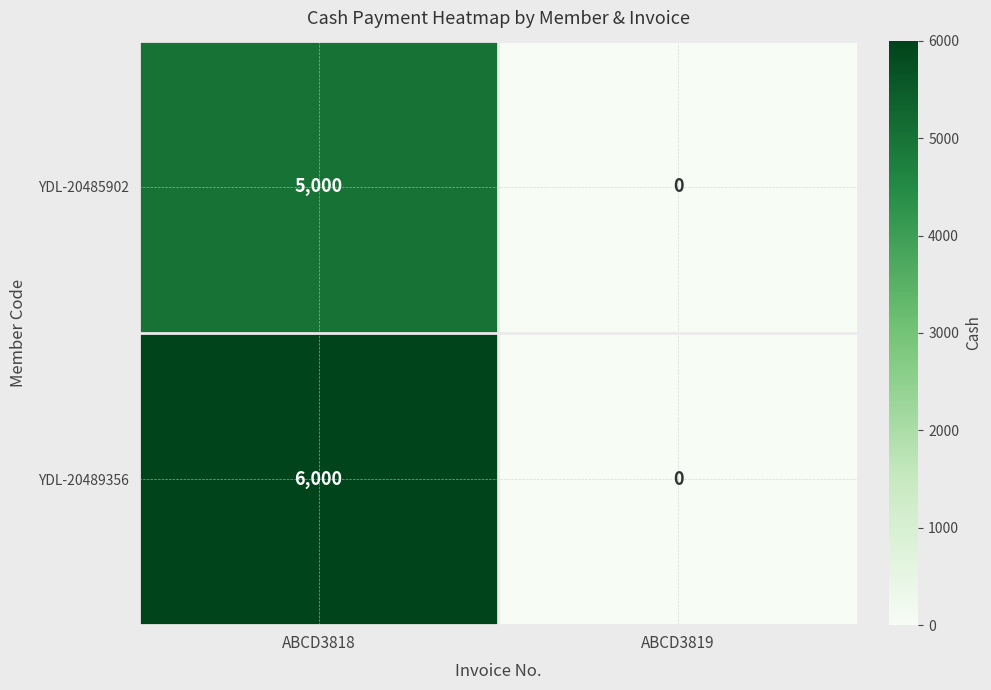

What is the highest value of the YDL-20489356 series?

6000